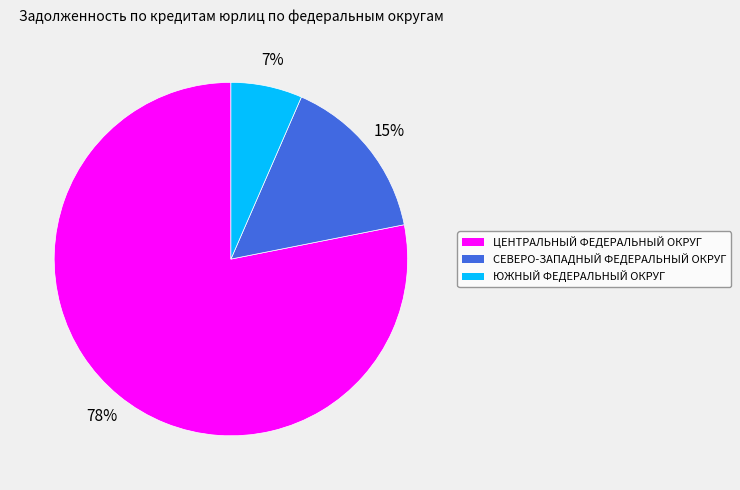

Which category has the smallest portion of the pie?

ЮЖНЫЙ ФЕДЕРАЛЬНЫЙ ОКРУГ